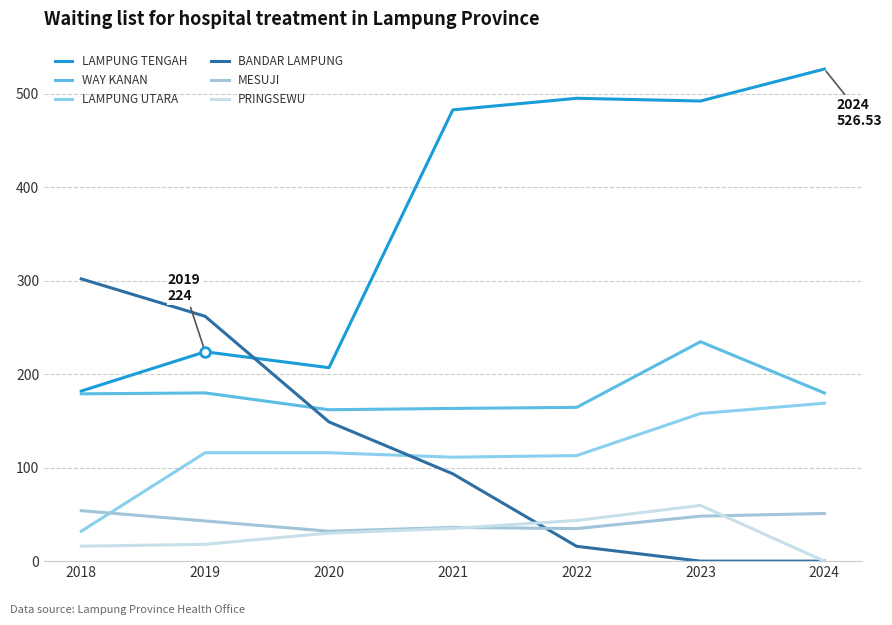

What value does the MESUJI series have at 2022?

34.8